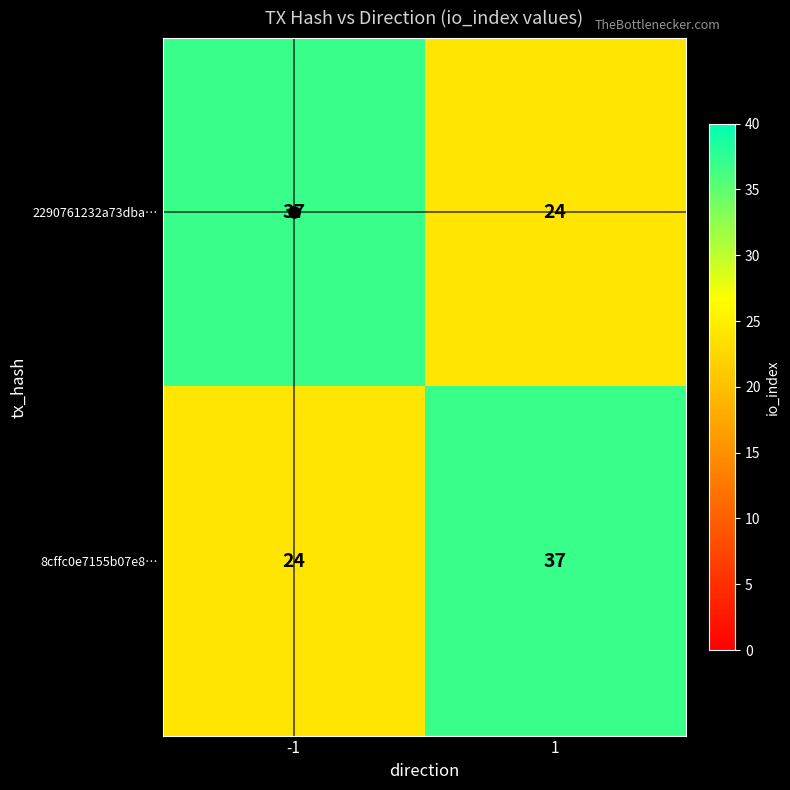

What is the minimum value shown in the chart?

24